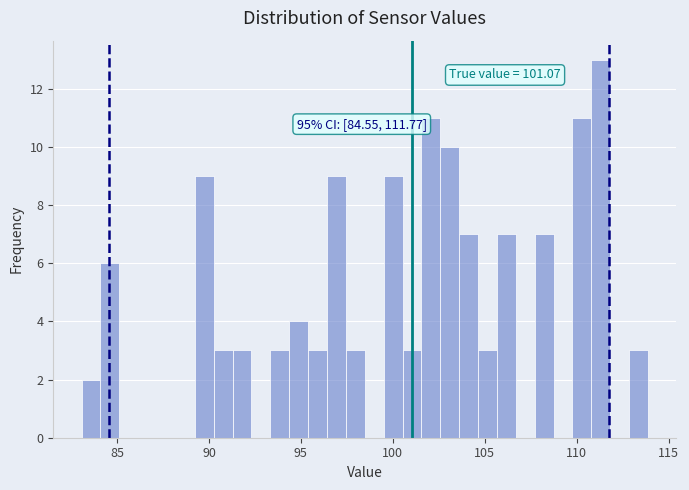

Around what value on the x-axis is the tallest bar? Give the approximate position of its centre, as read against the axis.

111.5